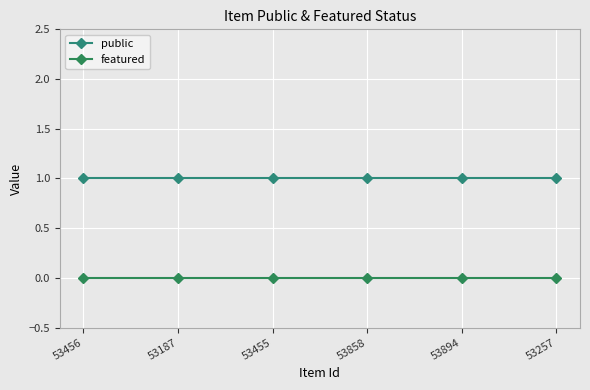

Reading right to left, transcribe all the data shown in this chart.

public: 53257=1	53894=1	53858=1	53455=1	53187=1	53456=1
featured: 53257=0	53894=0	53858=0	53455=0	53187=0	53456=0